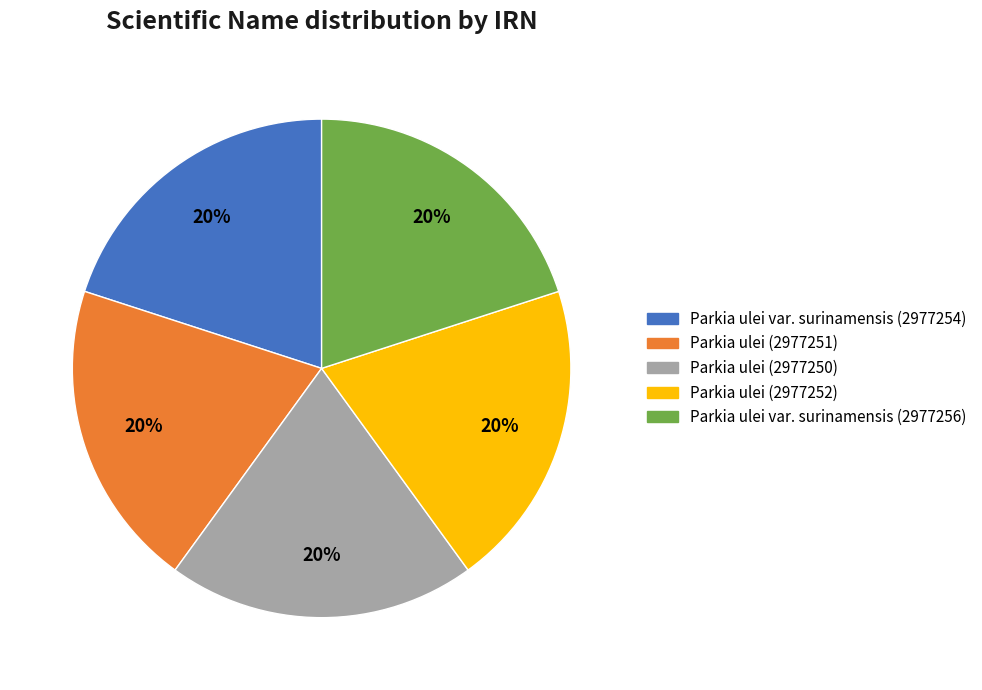

To the nearest percent, what is the average slice percentage?

20%